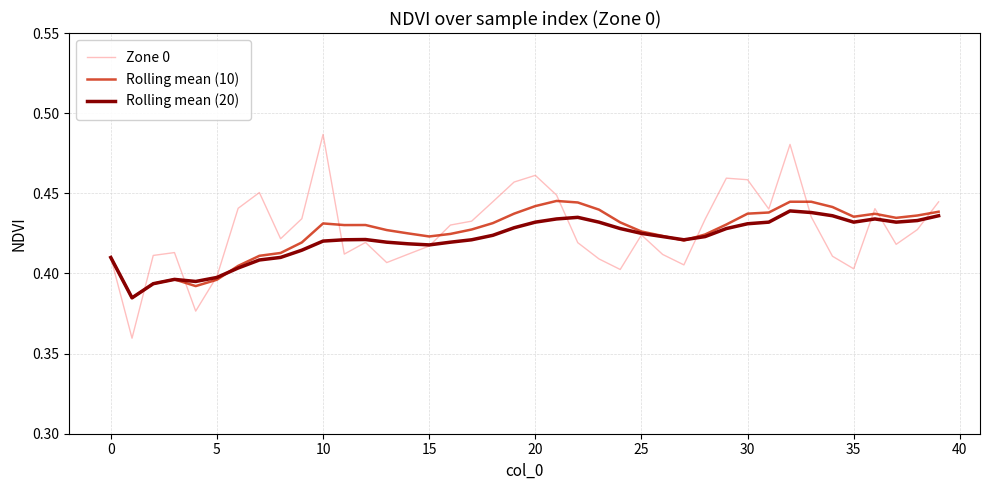

Rank the series by their maximum value, from highest to lowest.

Zone 0, Rolling mean (10), Rolling mean (20)